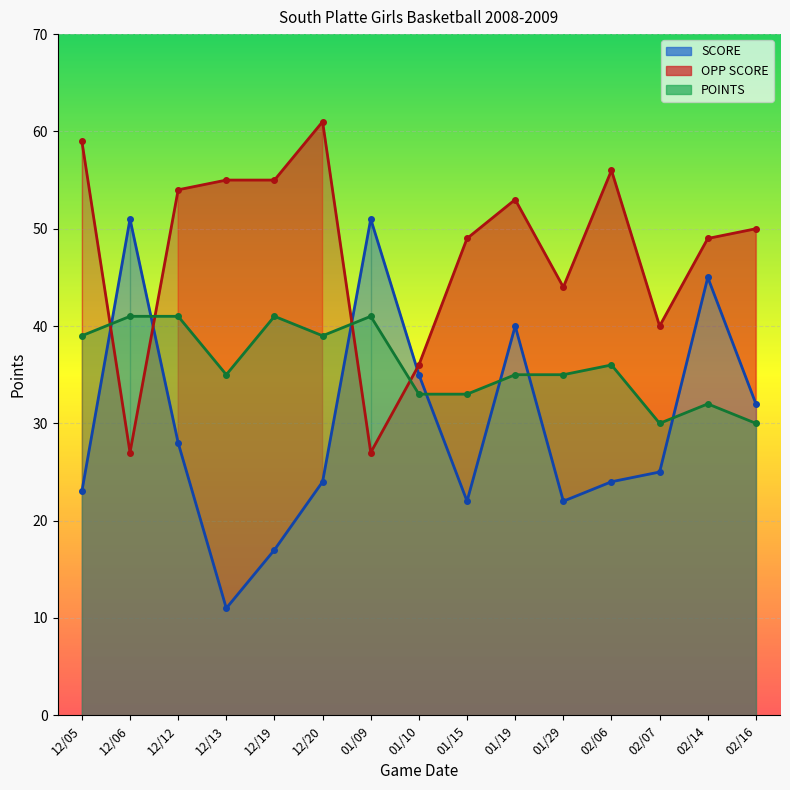

What position from the left is 12/13?

4